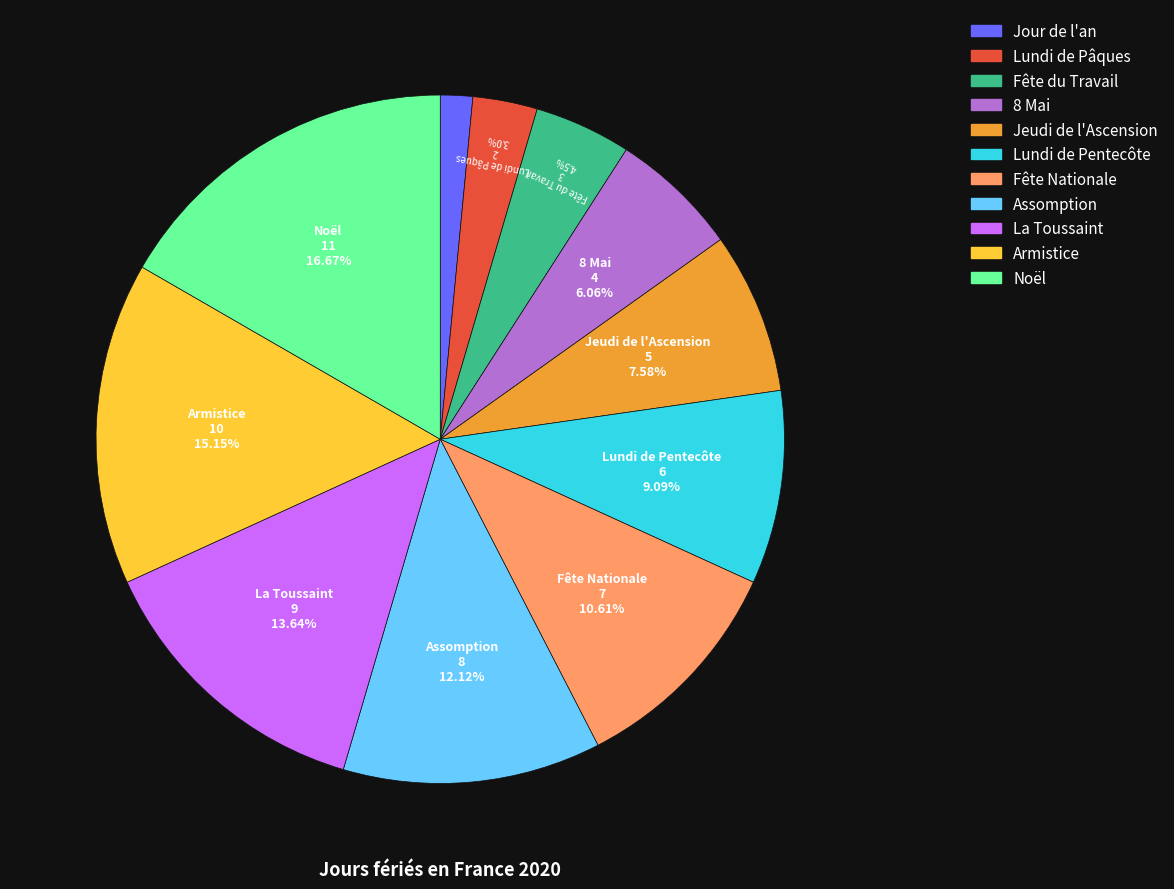

Which slice is the smallest?

Jour de l'an